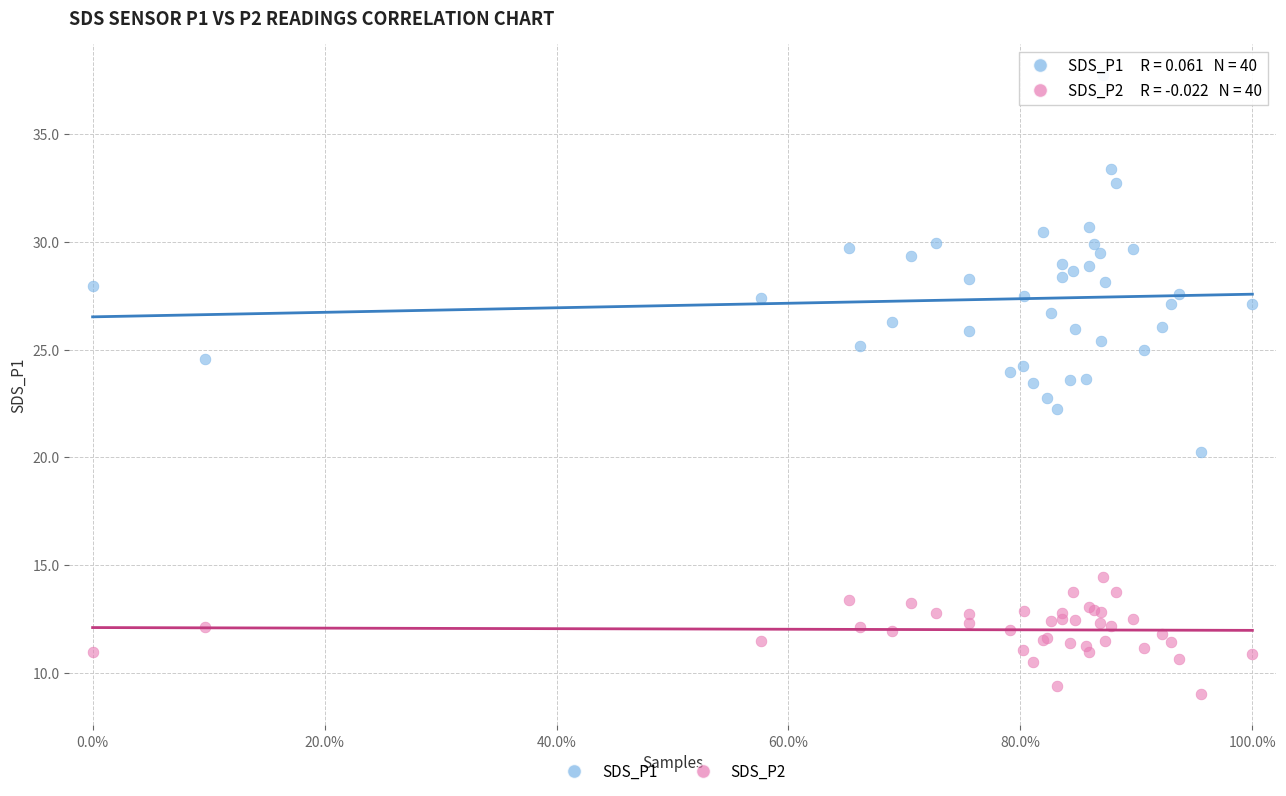

Which series reaches the maximum Y coordinate?

SDS_P1